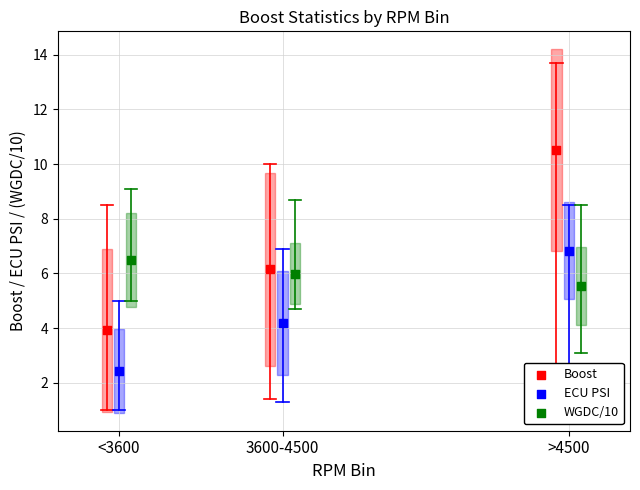

What are all the series names shown in the legend?

Boost, ECU PSI, WGDC/10